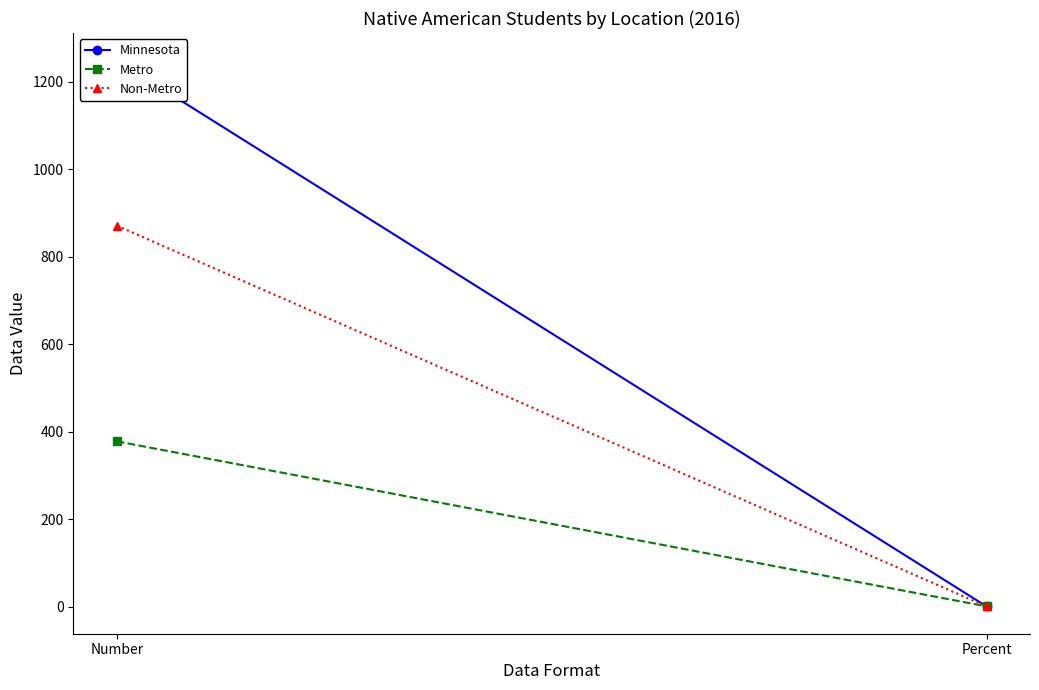

At which category is the sum across all series the highest?

Number